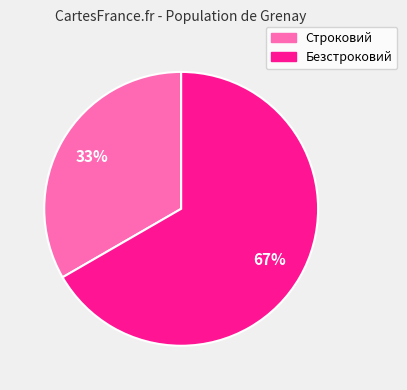

To the nearest percent, what is the average slice percentage?

50%